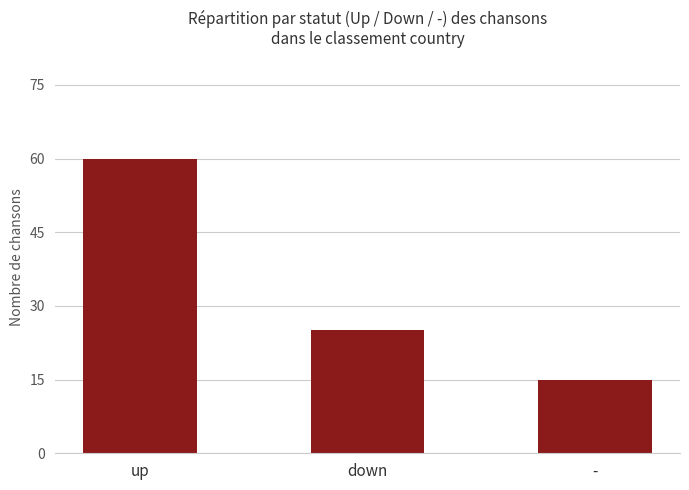

Which category has the lowest value across all series?

-